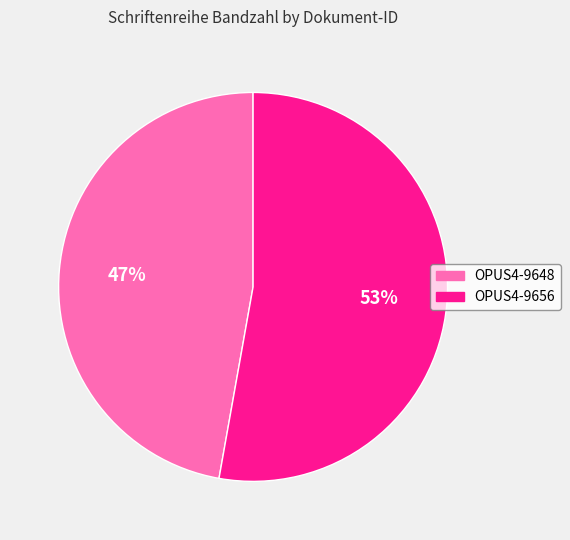

Is there a majority slice in this chart?

Yes